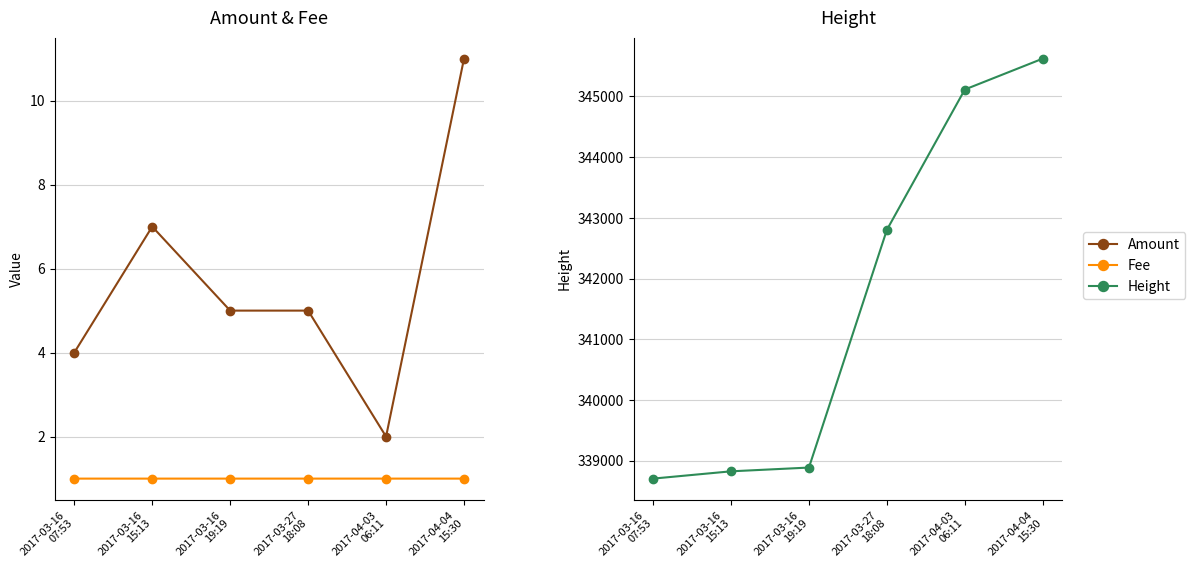

Is it true that Amount equals 7.0 at 2017-03-16
15:13?

True